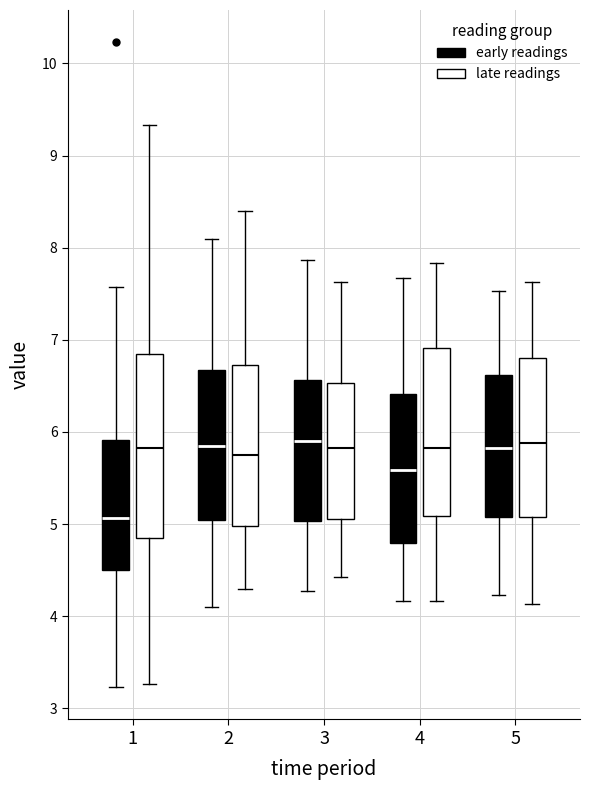

Reading left to right, read every box against the y-axis: the position of its median line, the range the box covers, and the ends of its whiskers. The values are not printed on the chart, so give them approximately, as read against the axis.

1 (early readings): median 5.1, box 4.5 to 5.9, whiskers 3.2 to 7.6
1 (late readings): median 5.8, box 4.9 to 6.8, whiskers 3.3 to 9.3
2 (early readings): median 5.9, box 5.1 to 6.7, whiskers 4.1 to 8.1
2 (late readings): median 5.8, box 5.0 to 6.7, whiskers 4.3 to 8.4
3 (early readings): median 5.9, box 5.0 to 6.6, whiskers 4.3 to 7.9
3 (late readings): median 5.8, box 5.1 to 6.5, whiskers 4.4 to 7.6
4 (early readings): median 5.6, box 4.8 to 6.4, whiskers 4.2 to 7.7
4 (late readings): median 5.8, box 5.1 to 6.9, whiskers 4.2 to 7.8
5 (early readings): median 5.8, box 5.1 to 6.6, whiskers 4.2 to 7.5
5 (late readings): median 5.9, box 5.1 to 6.8, whiskers 4.1 to 7.6